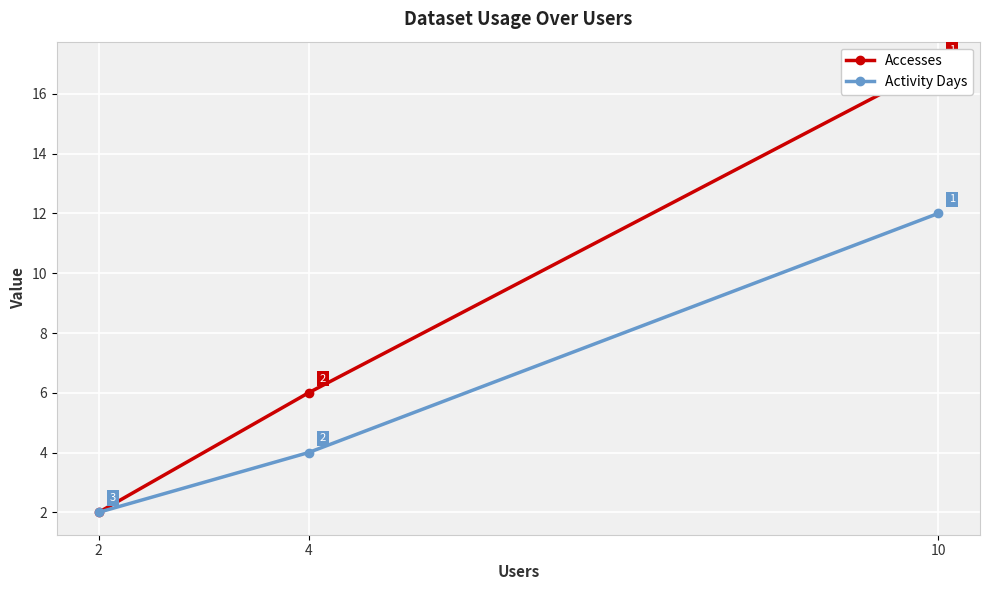

What is the average value of the Accesses series?

8